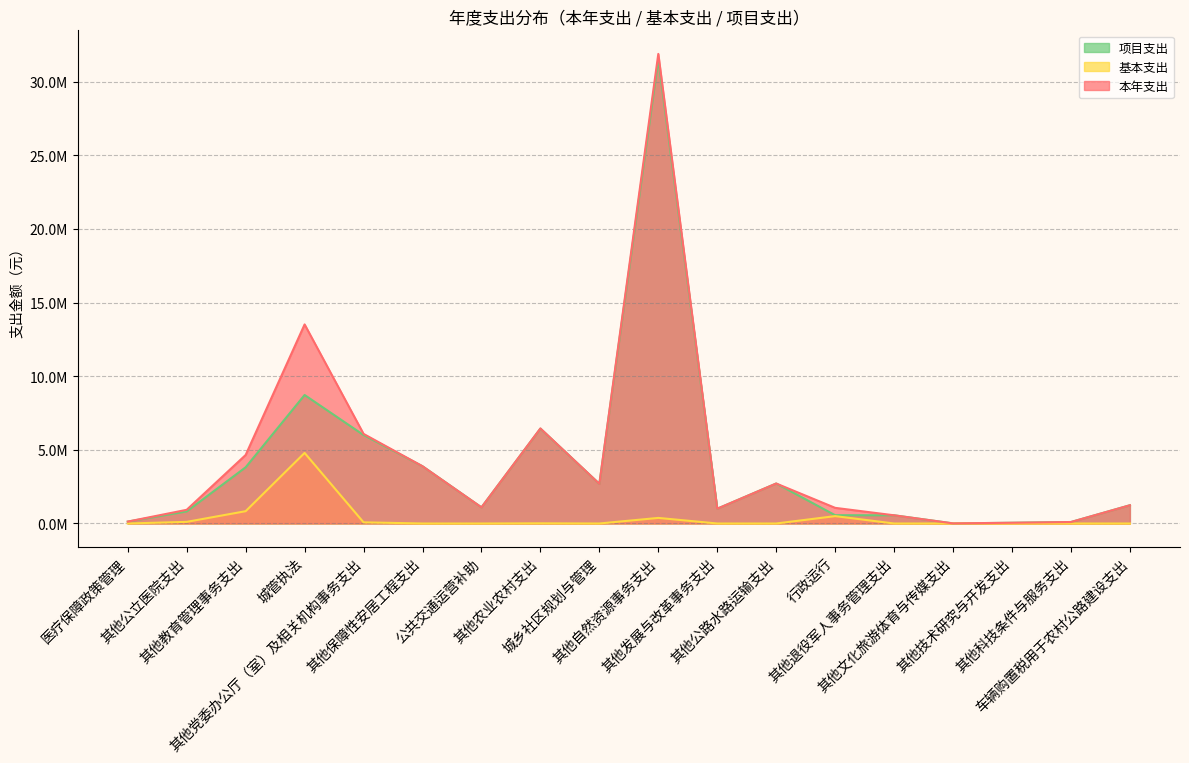

Which category has the lowest value across all series?

医疗保障政策管理